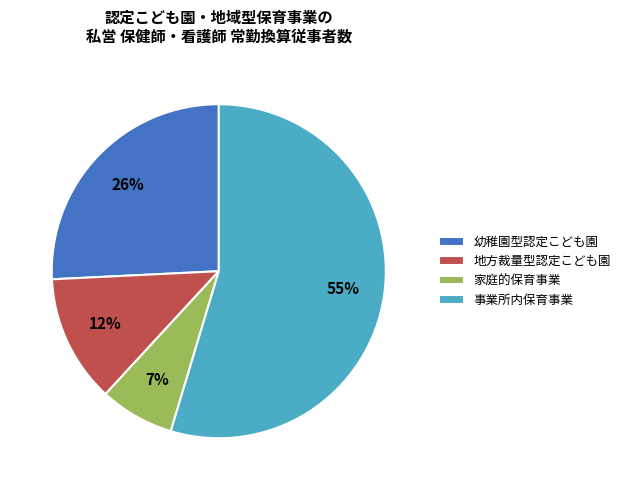

What percentage is the 家庭的保育事業 slice, to the nearest percent?

7%